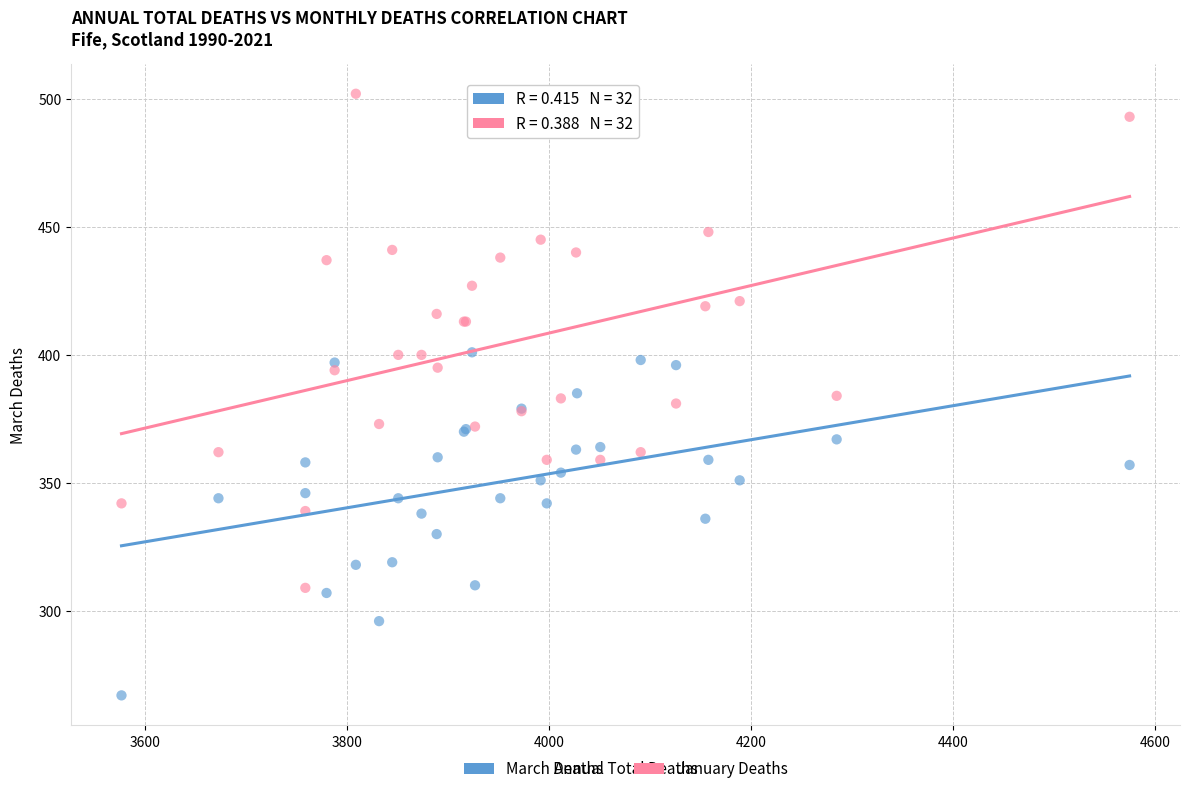

Which series has the widest spread of Y values?

January Deaths